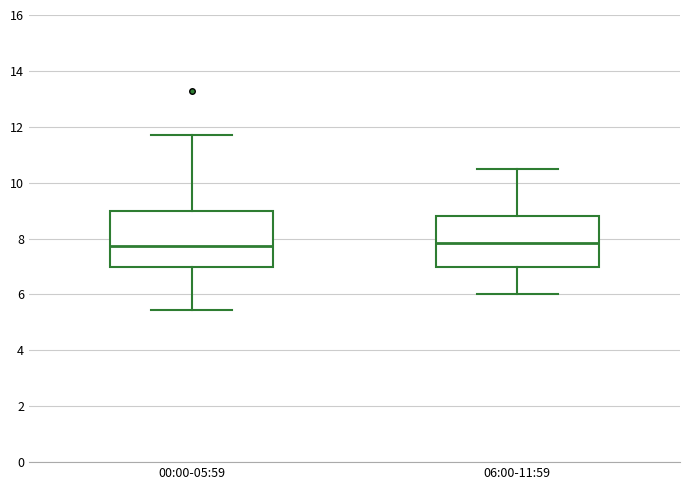

Where is the lower edge of the box for 06:00-11:59 on the y-axis? The values are not printed on the chart, so give them approximately, as read against the axis.

7.0